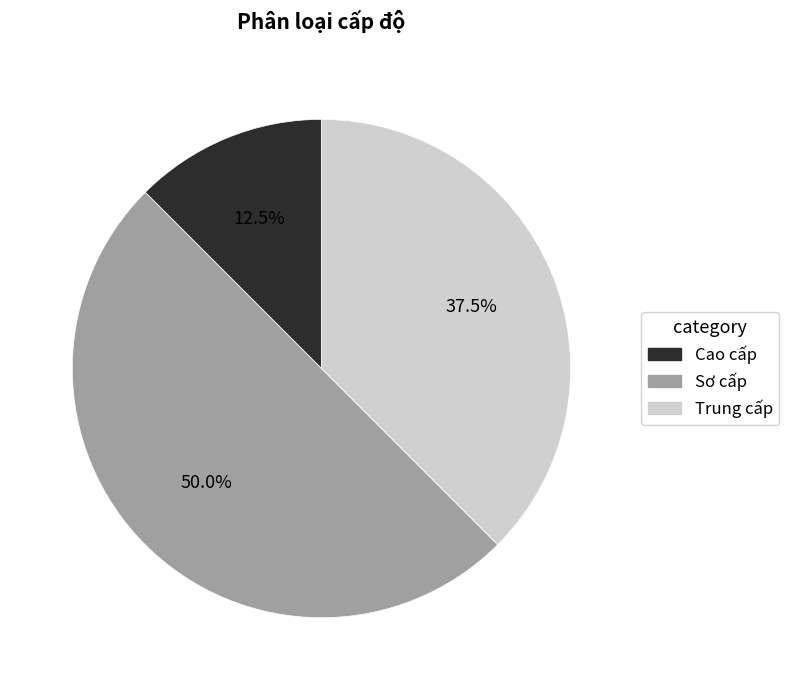

Is Trung cấp the majority of the pie?

No